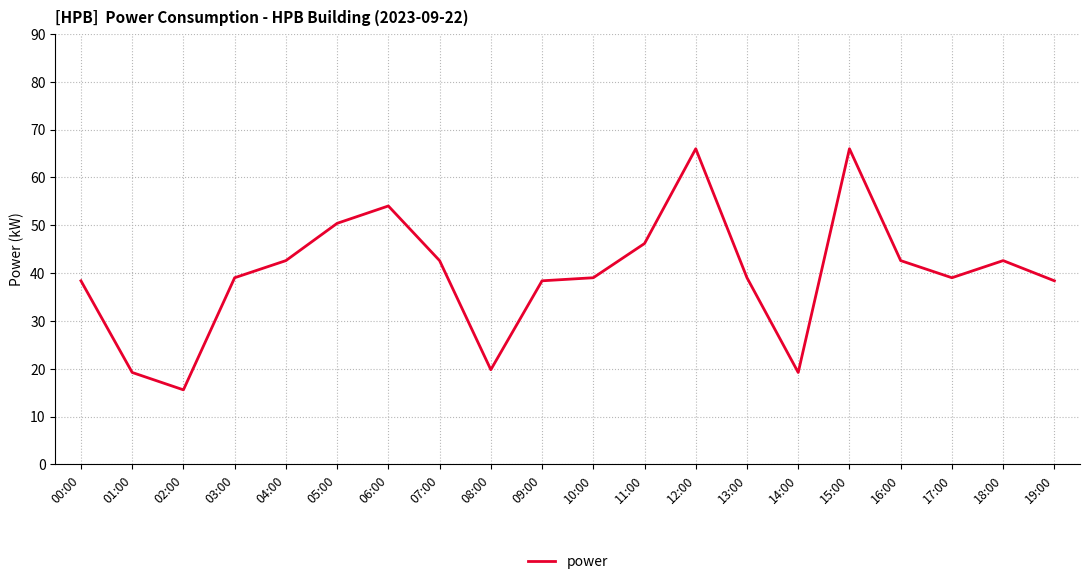

What value does the data have at 00:00?

38.4